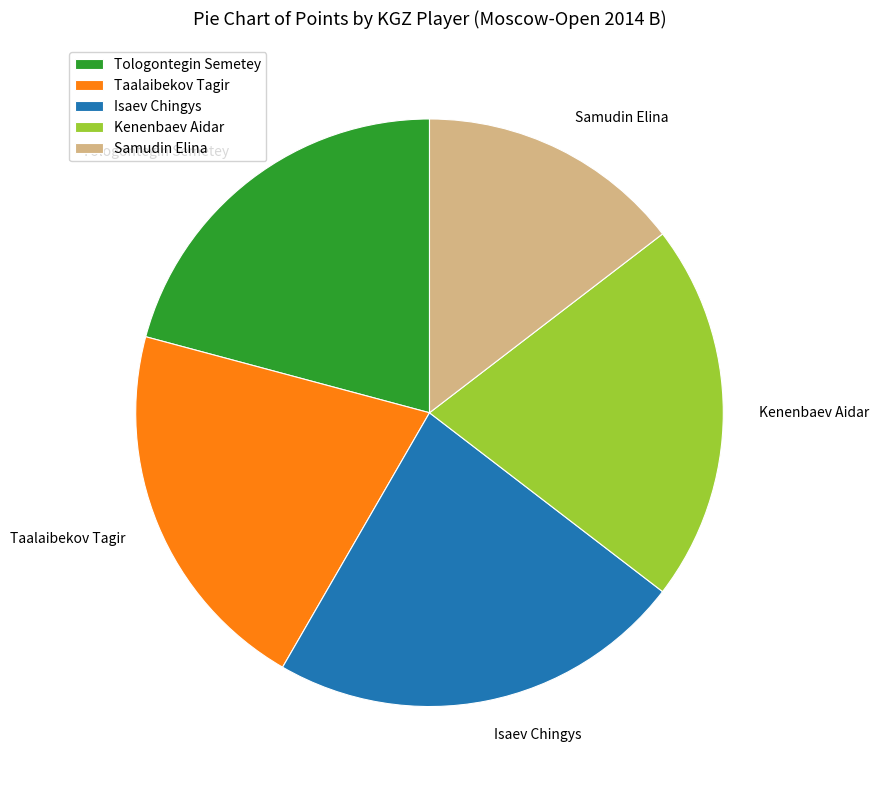

The Isaev Chingys slice represents 33% of the pie. True or false?

False